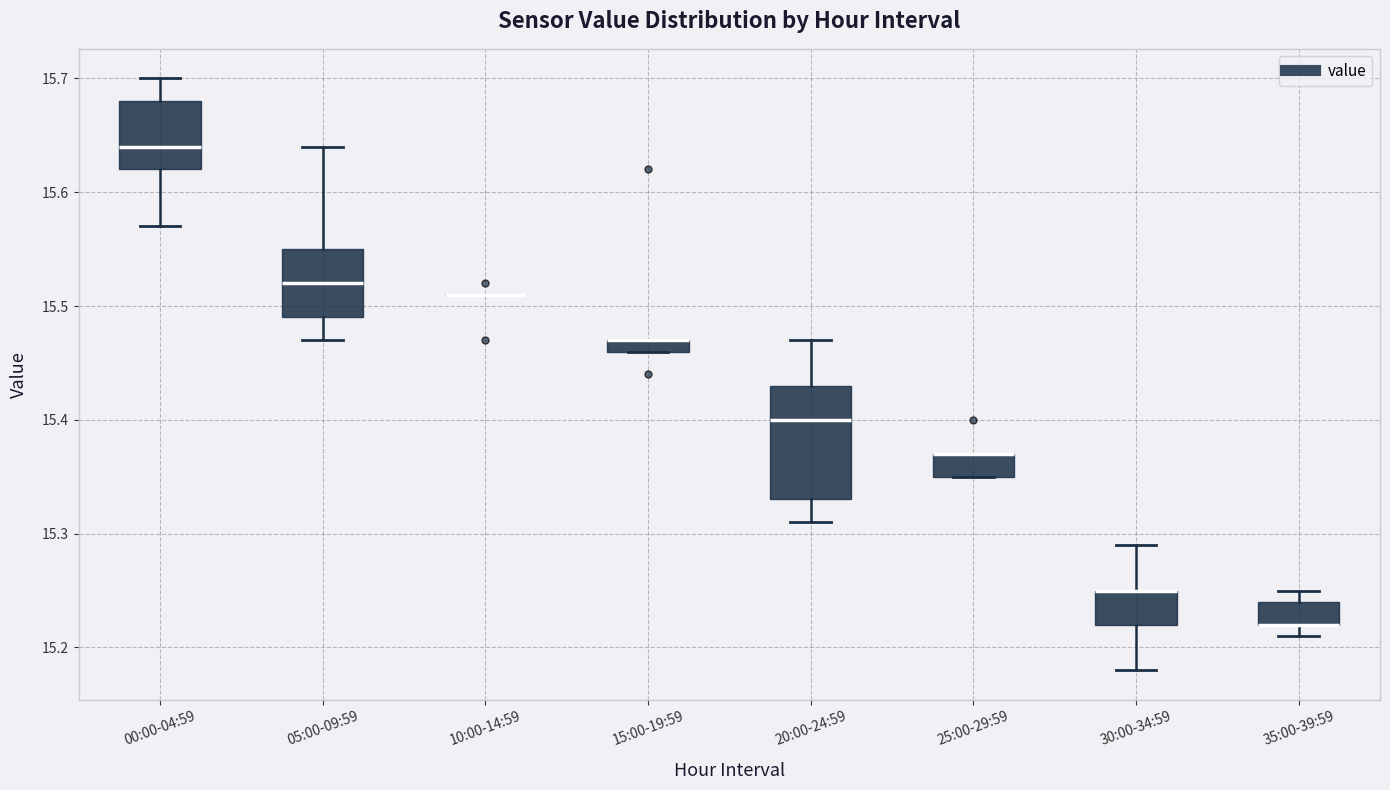

Which box is the tallest, from its lower edge to its upper edge?

20:00-24:59